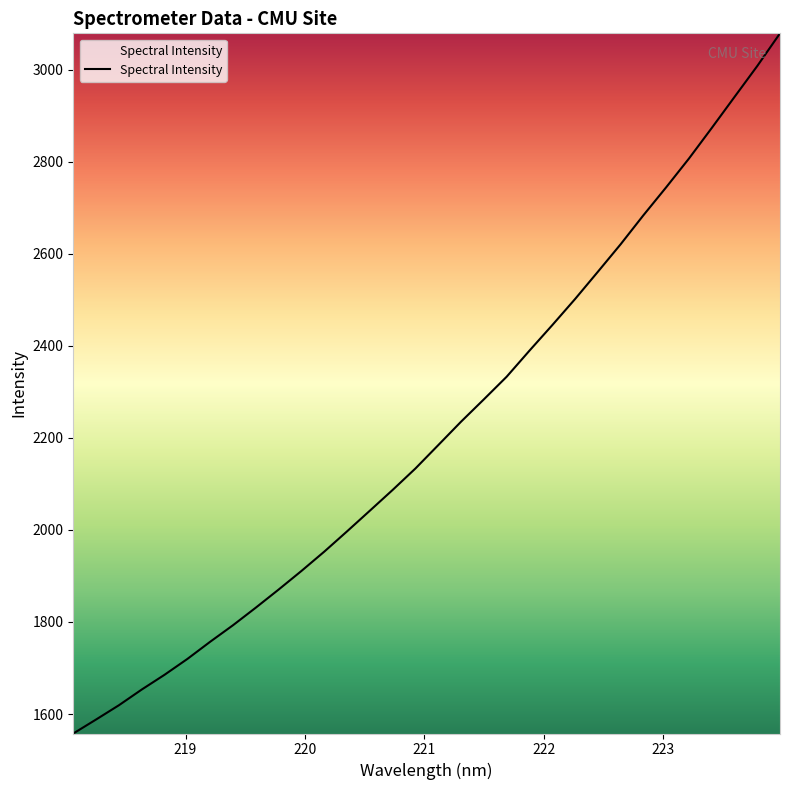

Count the number of values greater than 2184.

16